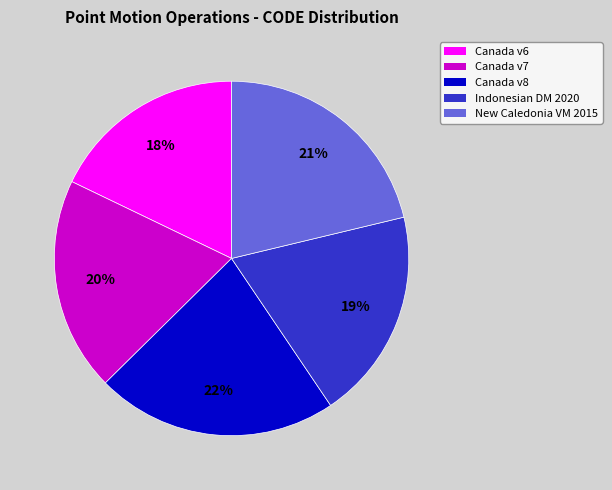

How many slices are in this pie chart?

5